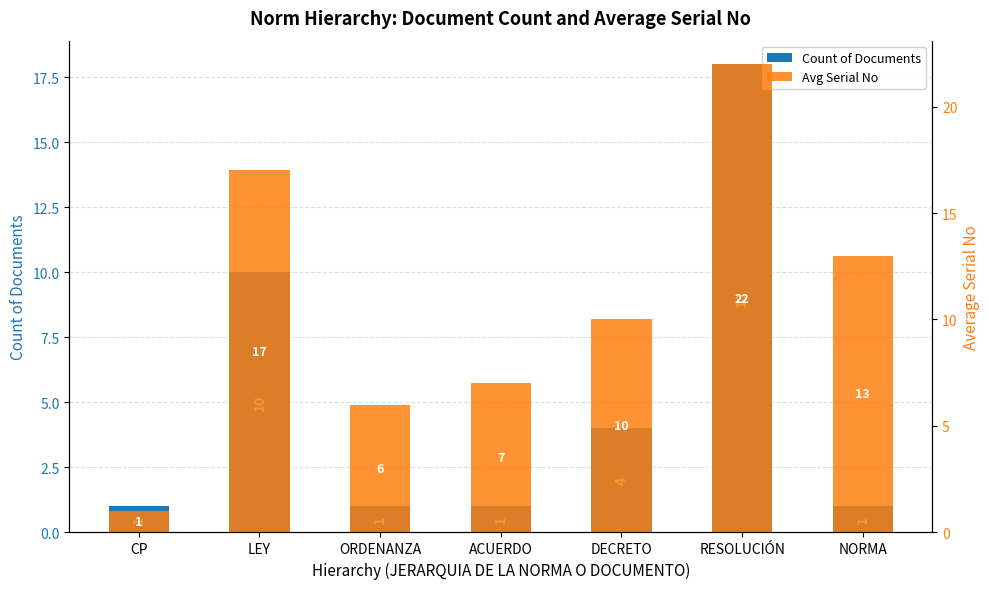

Reading left to right, what are all the values shown in this chart?

Count of Documents: 1	10	1	1	4	18	1
Avg Serial No: 1	17	6	7	10	22	13